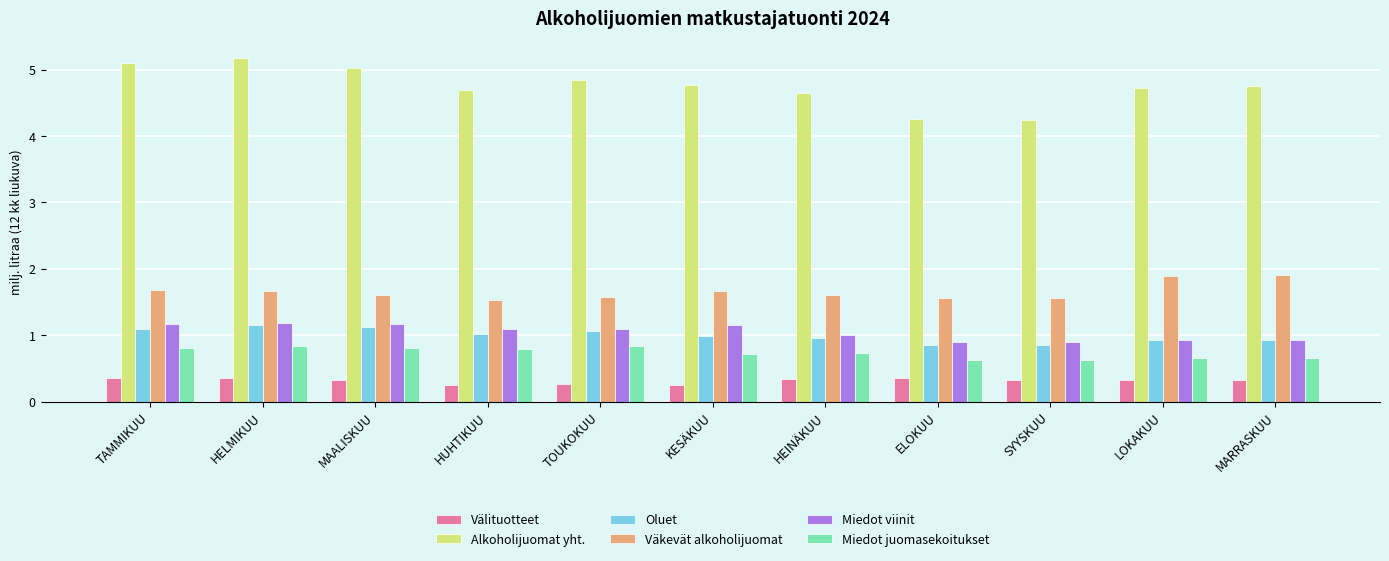

What is the difference between the maximum and minimum values in the Oluet series?

0.3